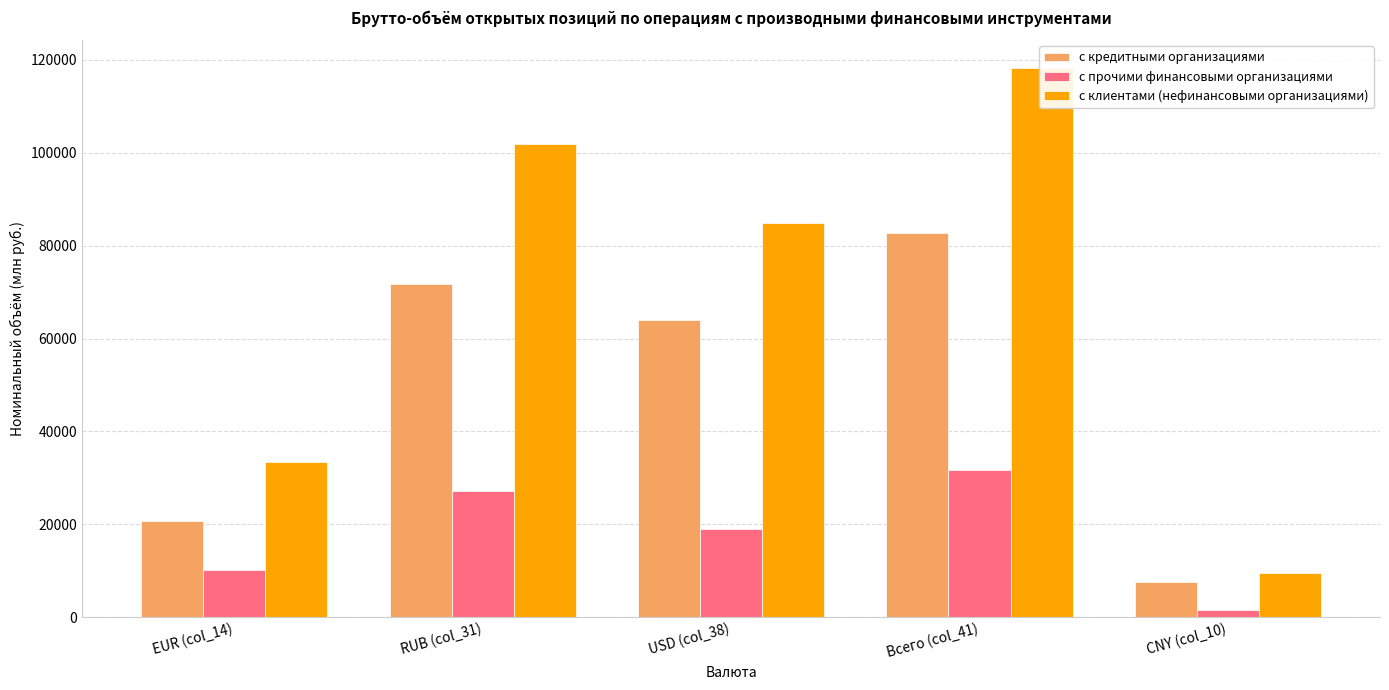

What is the label of the 3rd bar from the right?

USD (col_38)